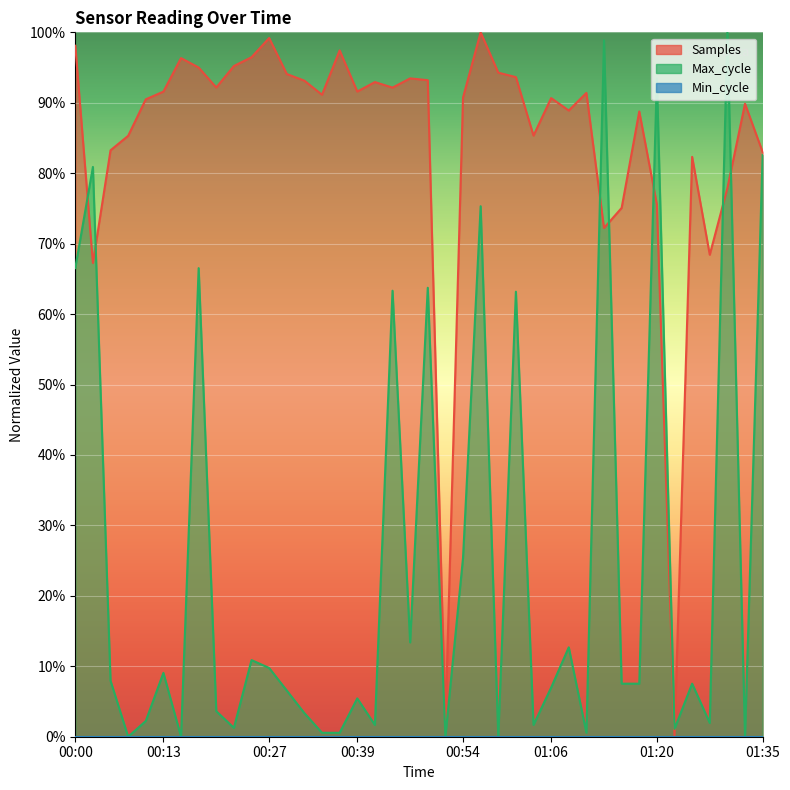

What is the sum of all Max_cycle values?

1003.6